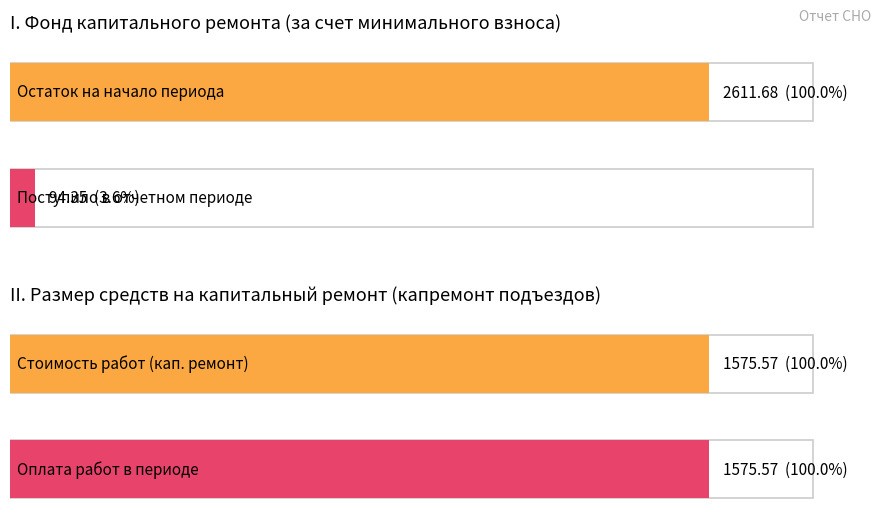

The Капитальный ремонт подъездов series shows -518.2 at Остаток конец. True or false?

False